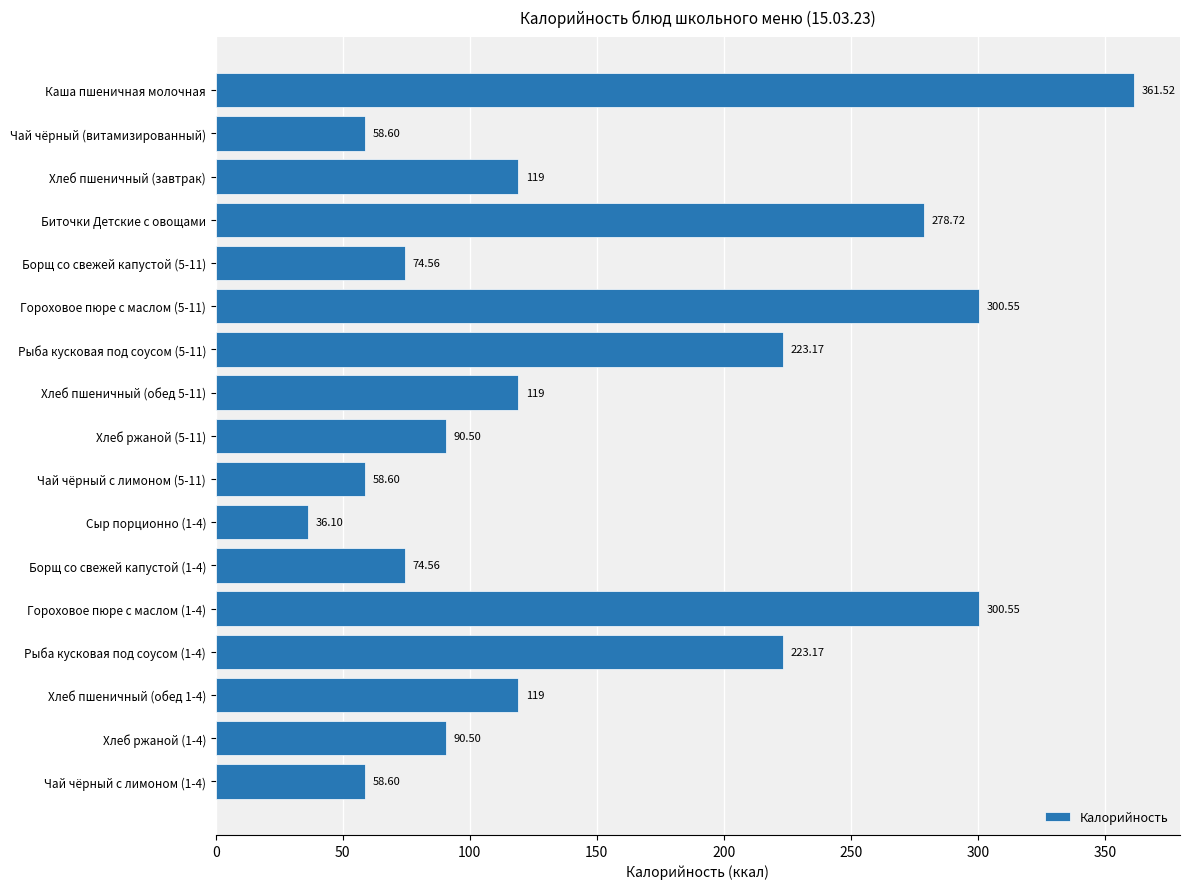

Which category has the lowest value across all series?

Сыр порционно (1-4)